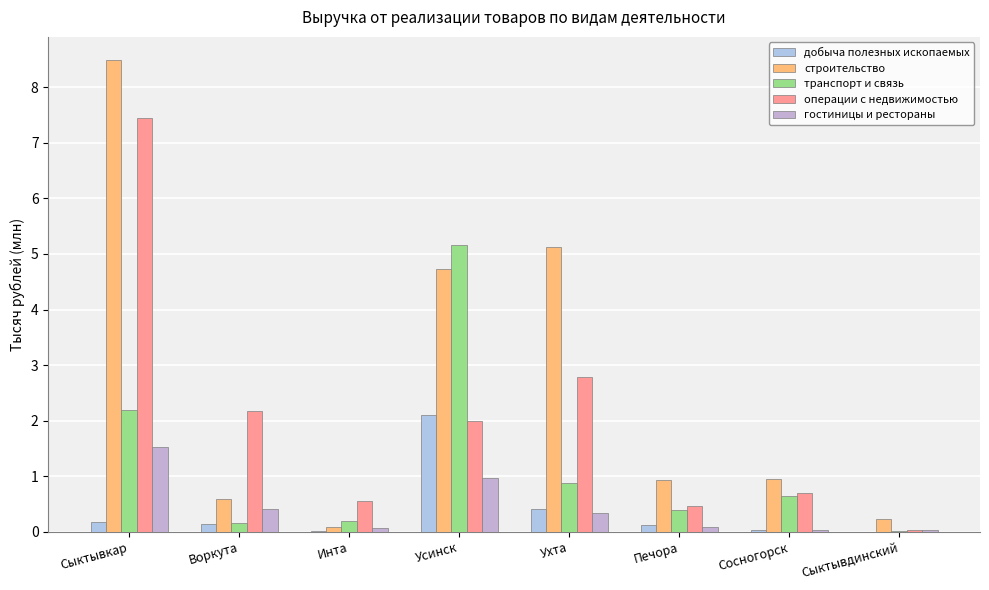

Where is операции с недвижимостью nearest to the value 3?

Ухта